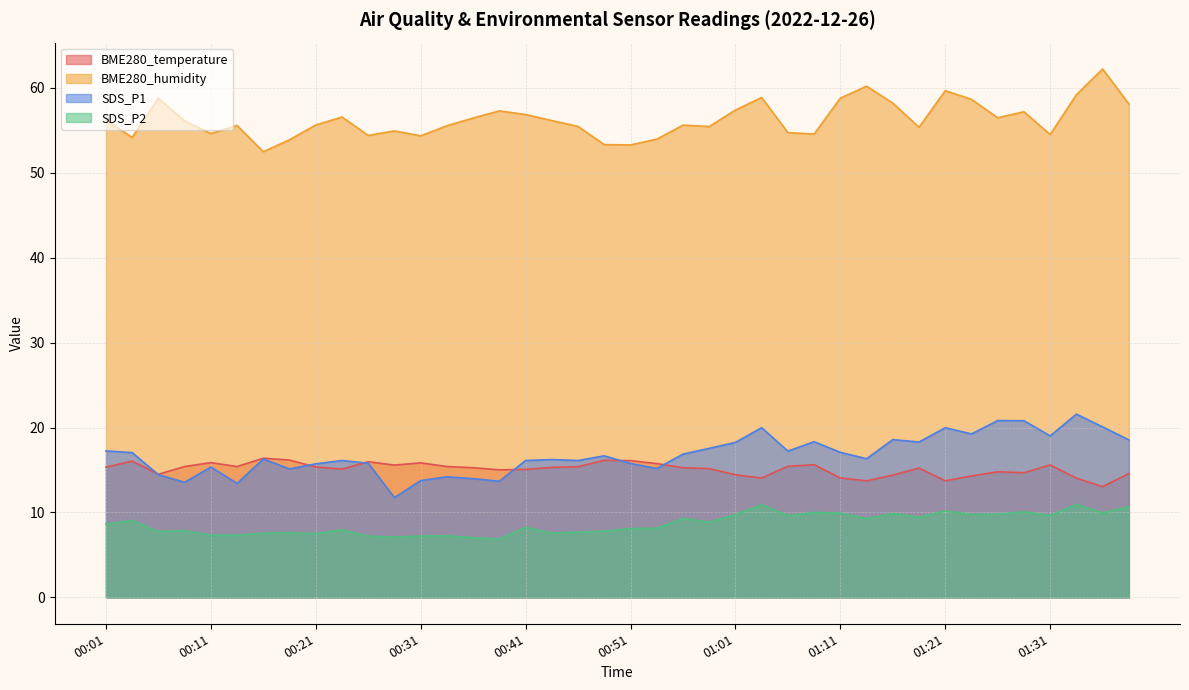

At which category is the sum across all series the highest?

01:33